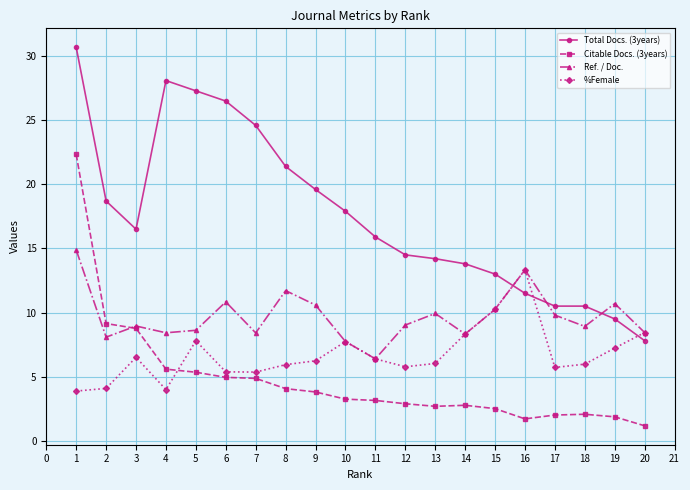

What is the value of the %Female point at the 15th from the left?

10.2